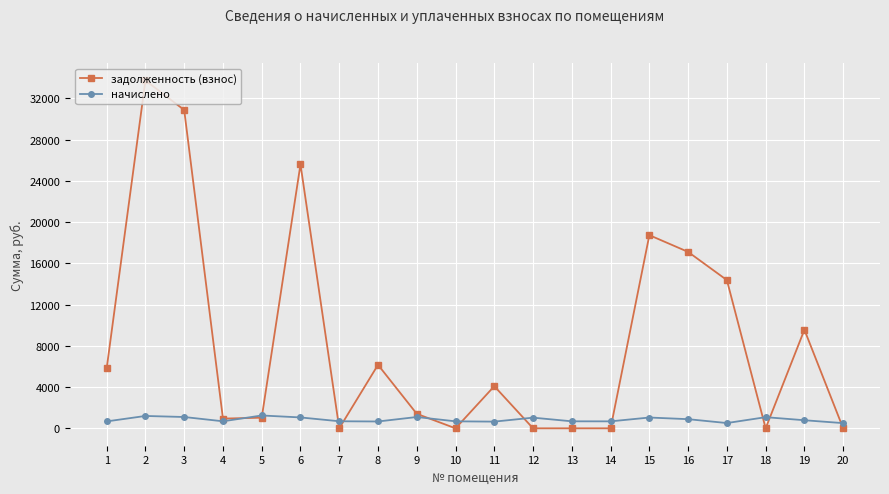

How many values in the задолженность (взнос) series are below 4090?

10